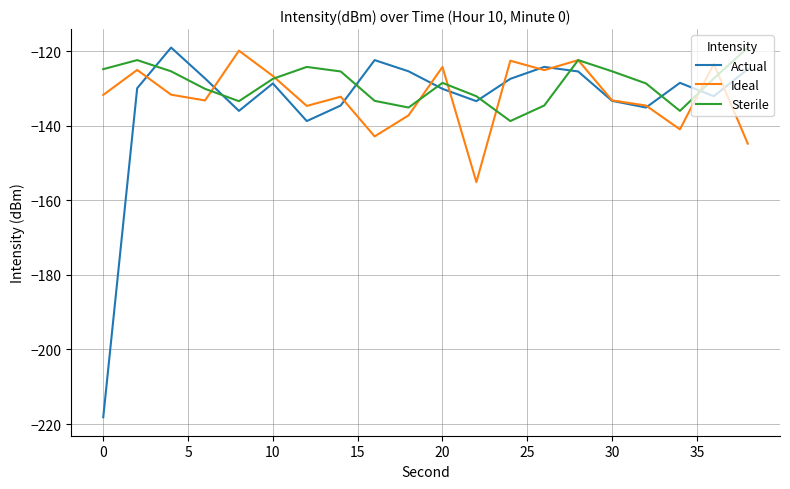

What are all the series names shown in the legend?

Actual, Ideal, Sterile